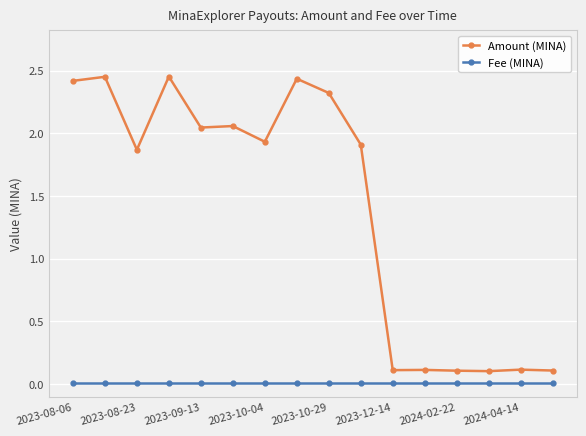

Is this an area chart (filled region under the line)?

No